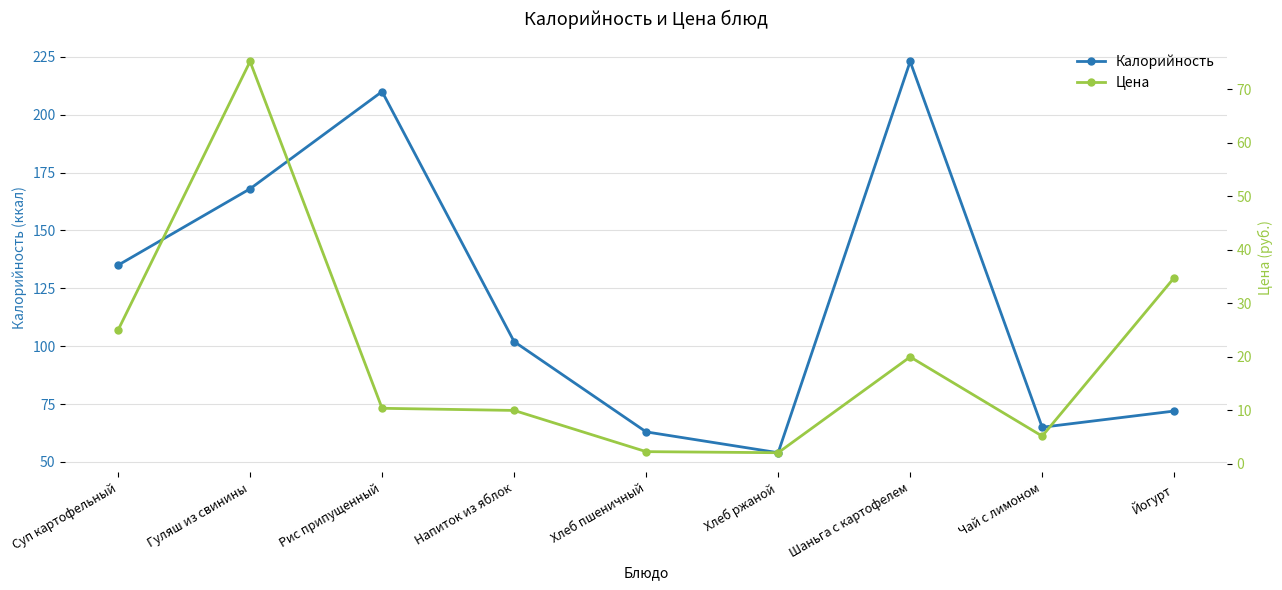

Which label corresponds to the largest value in the chart?

Шаньга с картофелем